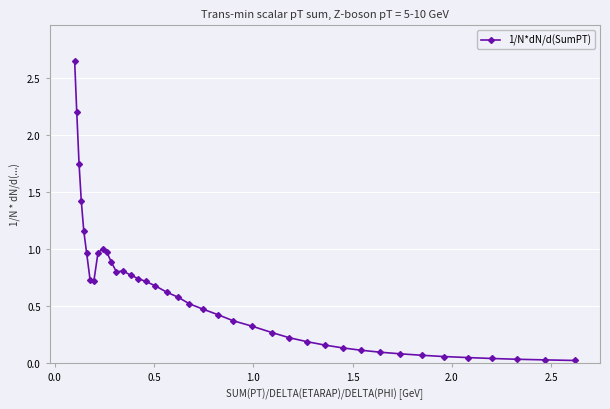

True or false: the data has more than 0 interior local peaks.

True